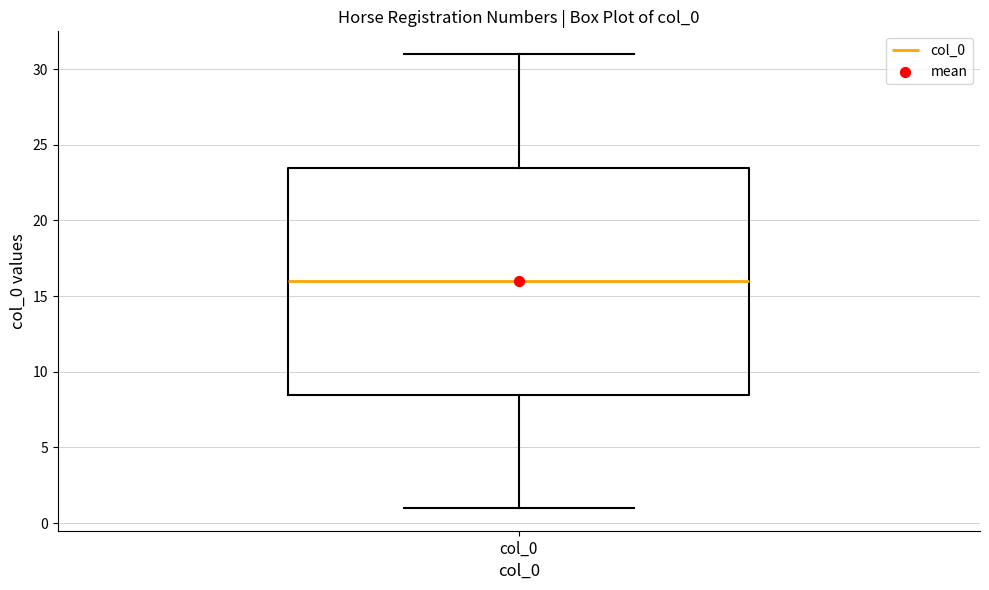

Read this box plot against the y-axis: the position of the median line, the range covered by the box, and the ends of both whiskers. The values are not printed on the chart, so give them approximately, as read against the axis.

median 16.0, box 8.5 to 23.5, whiskers 1.0 to 31.0